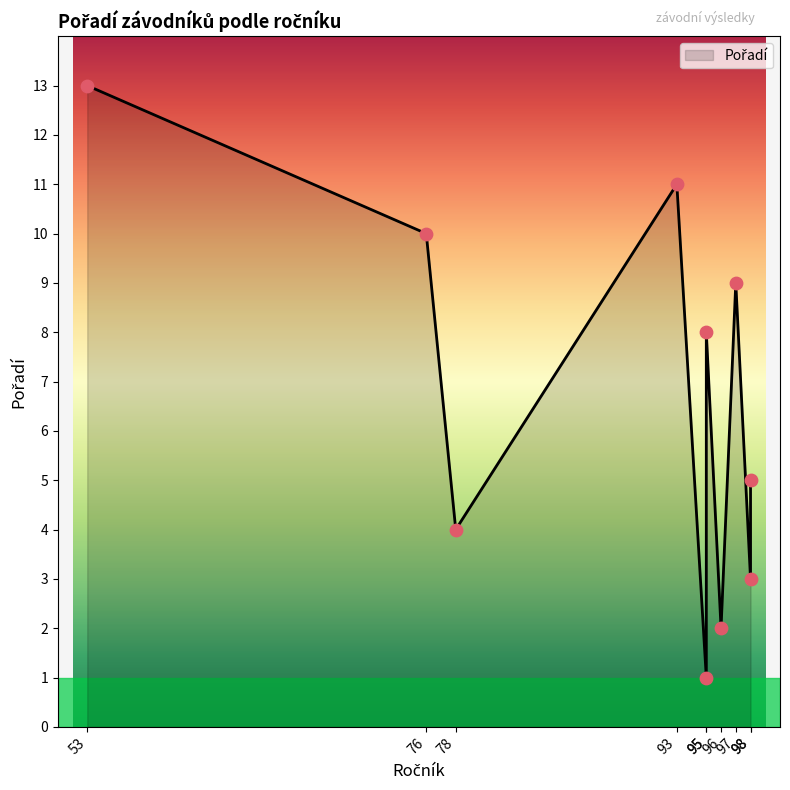

What is the change in value from 76 to 53?

+3